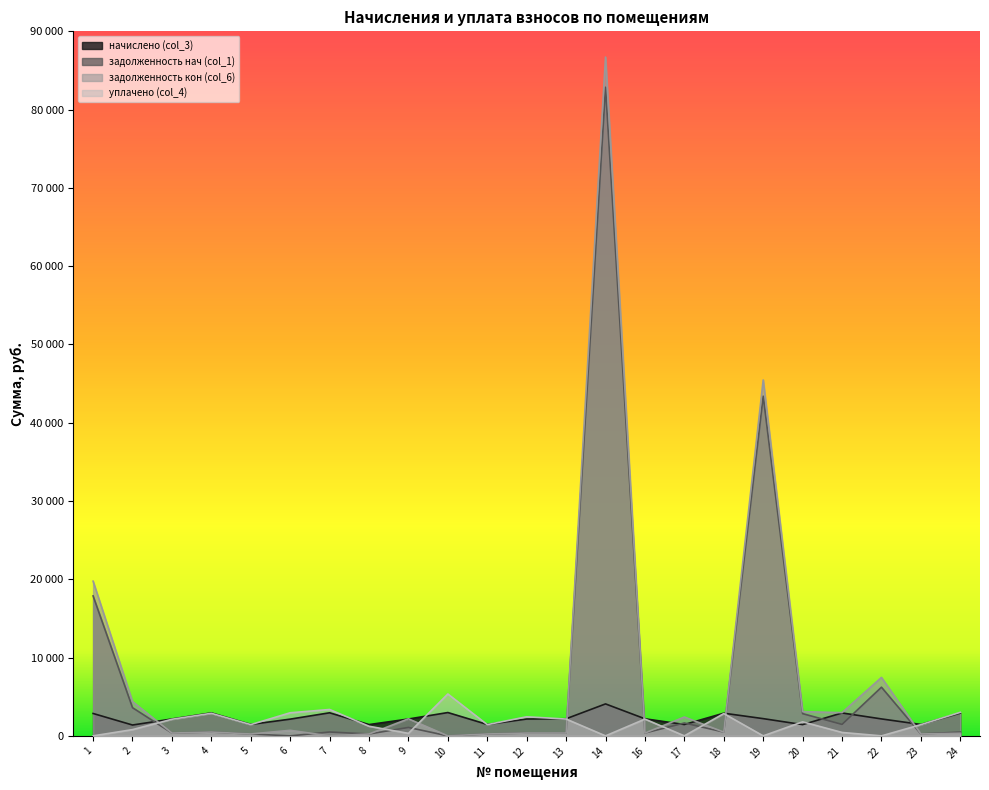

At how many categories does at least one series exceed 65018?

1